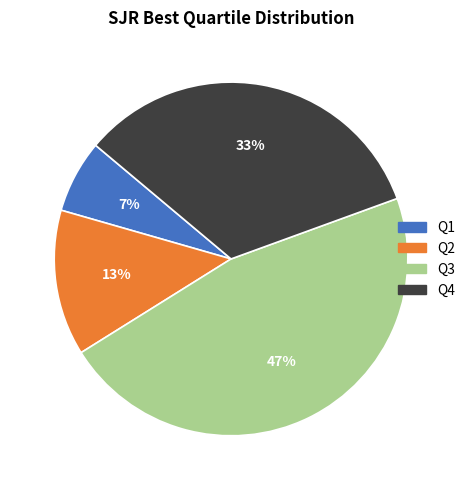

To the nearest percent, what is the average slice percentage?

25%